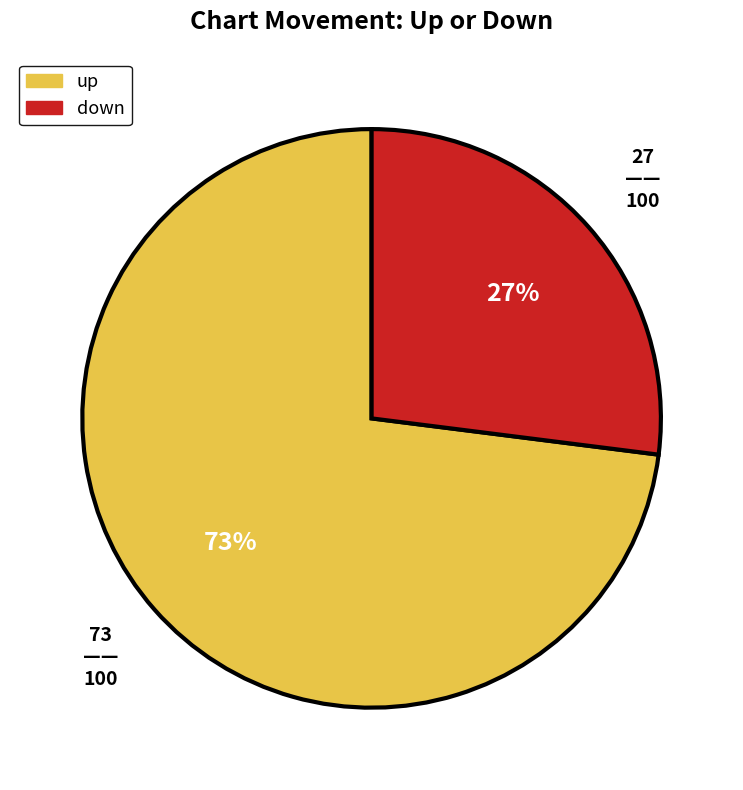

To the nearest percent, what percentage of the pie is down?

27%